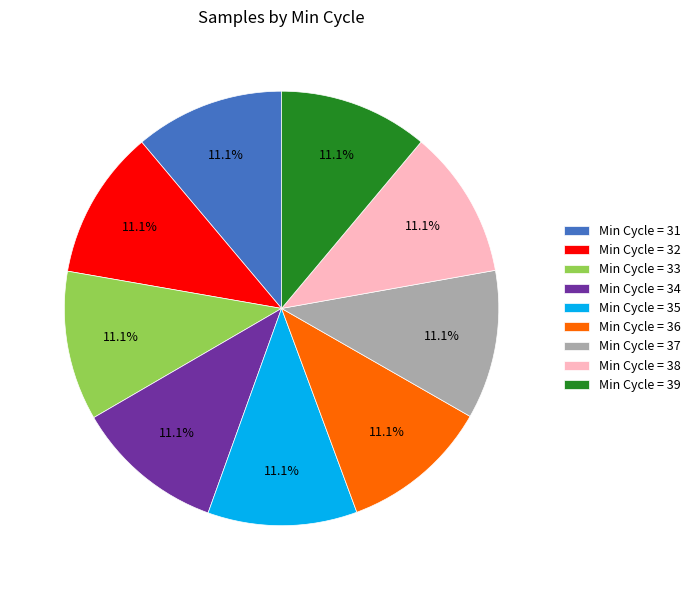

Does any single category account for the majority?

No